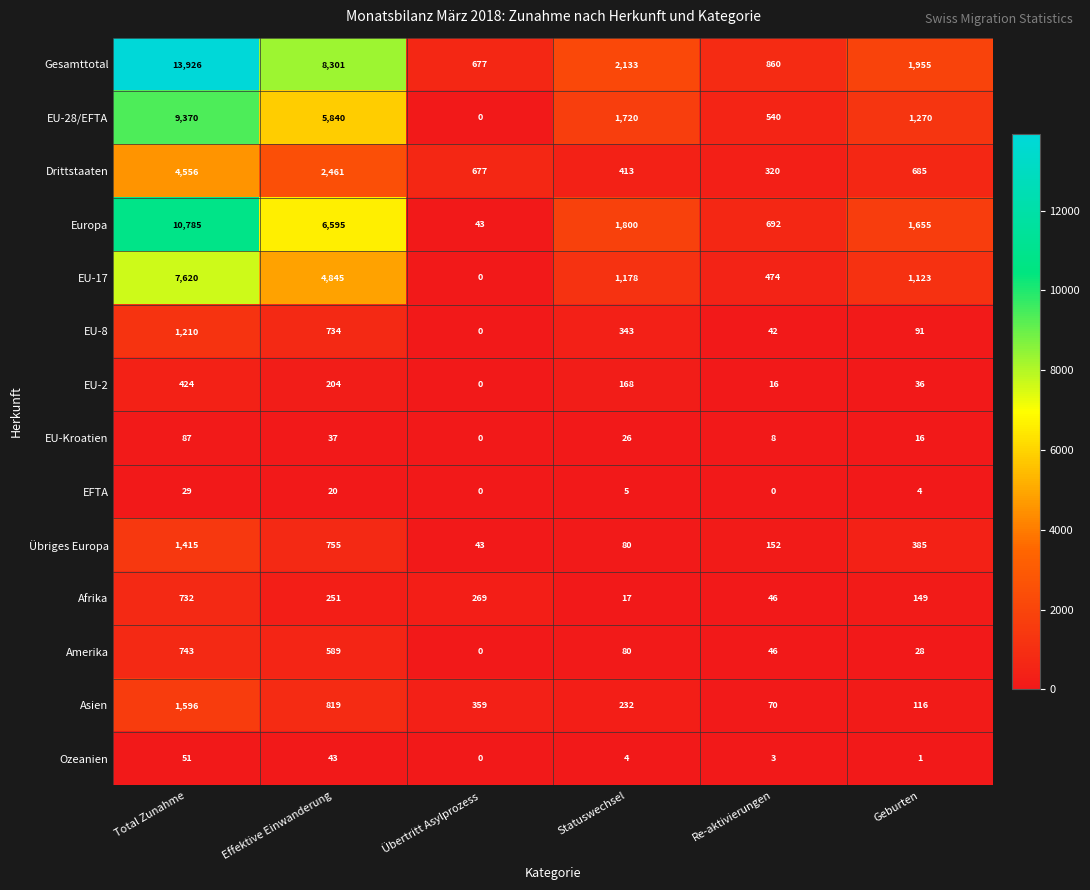

The Europa series shows 10785 at Total Zunahme. True or false?

True